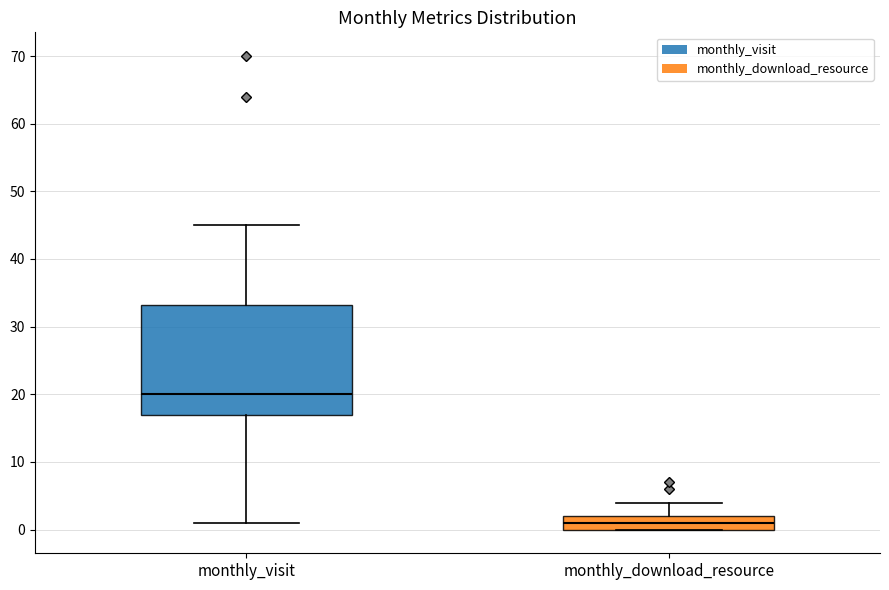

Where does the median line of the box for monthly_visit sit on the y-axis? The values are not printed on the chart, so give them approximately, as read against the axis.

20